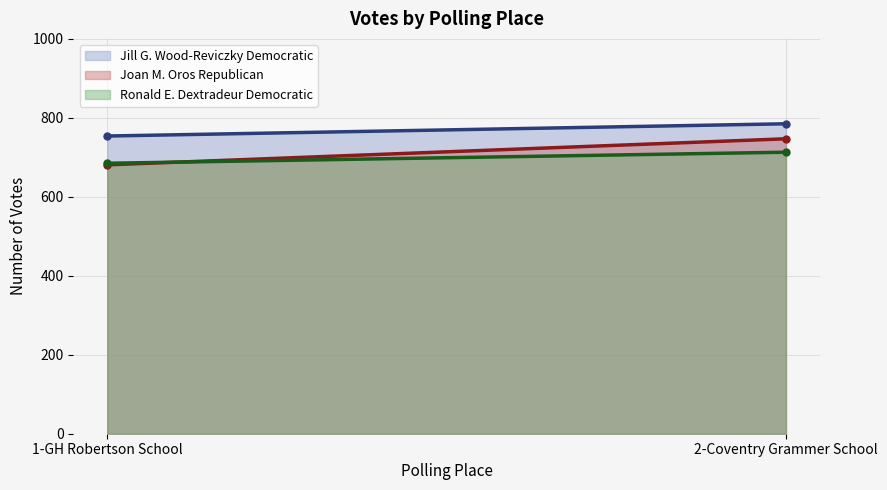

What is the label of the 2nd point from the right?

1-GH Robertson School